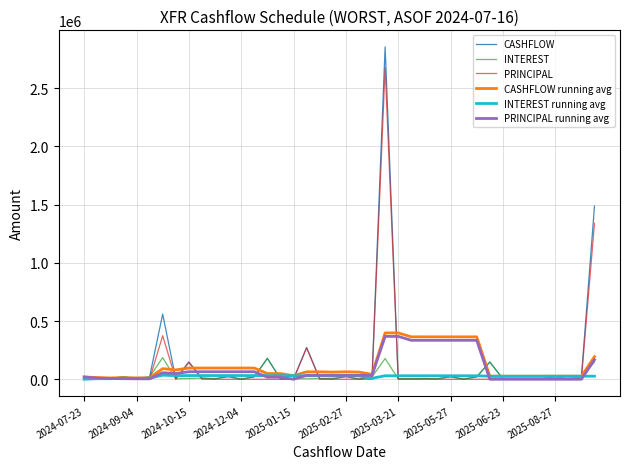

What is the sum of all INTEREST running avg values?

1017401.7